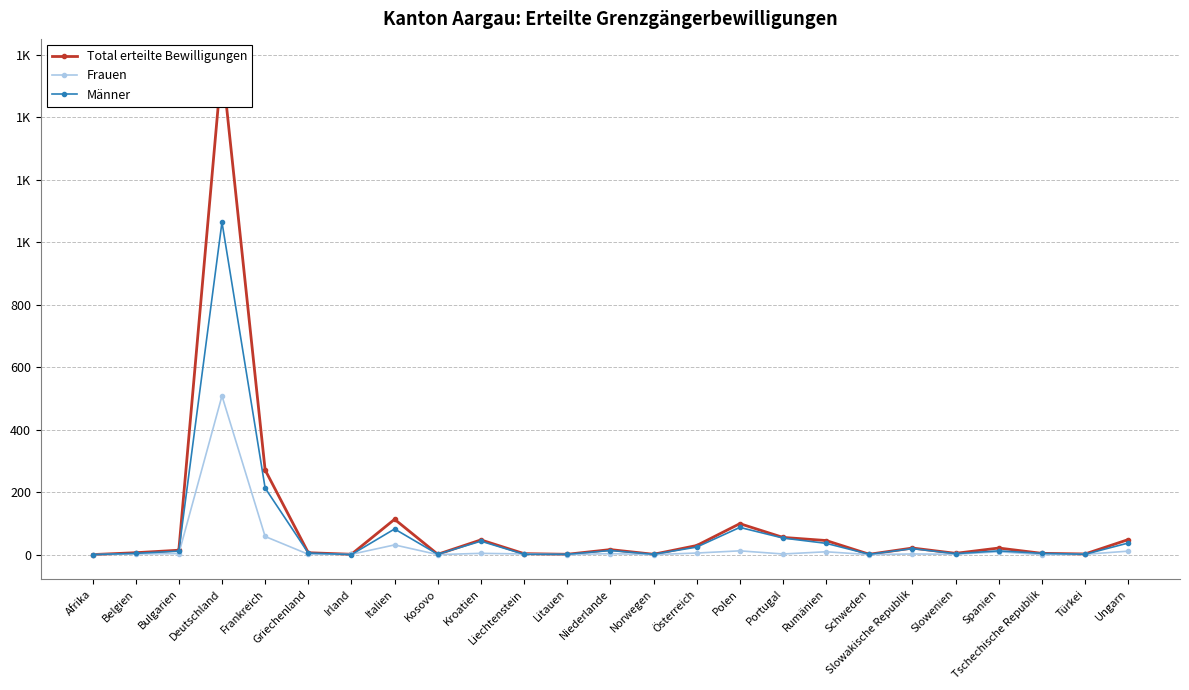

How many values in the Frauen series exceed 2?

11